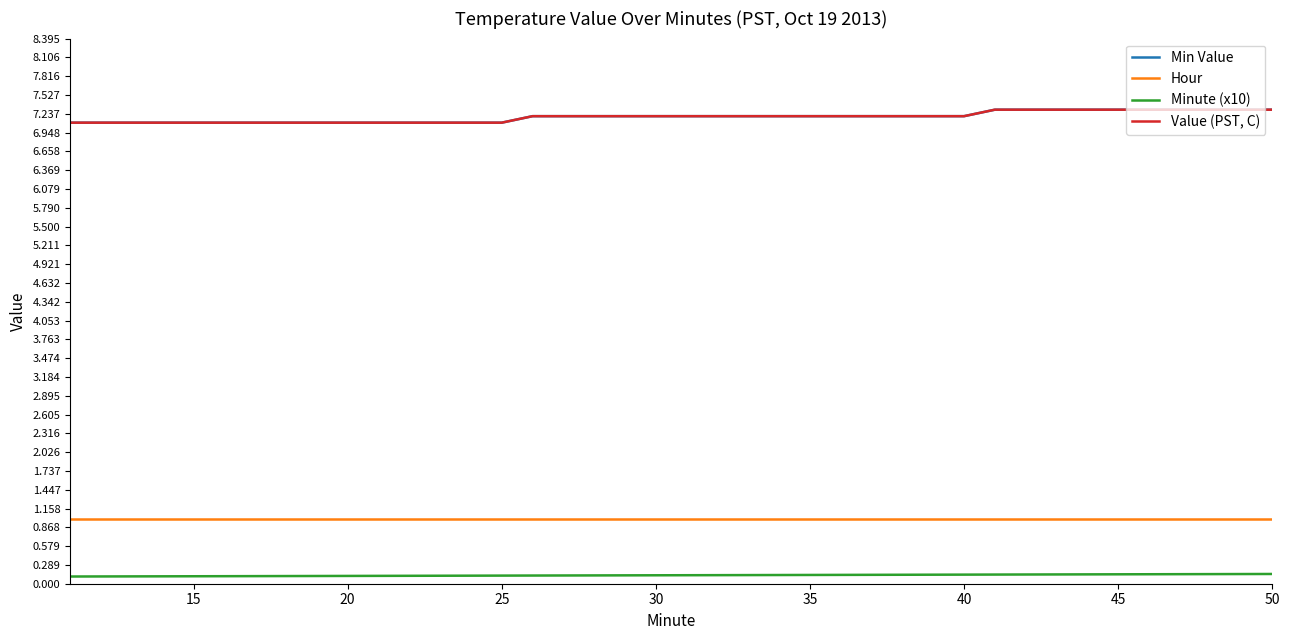

Which series has the largest total across all categories?

Min Value